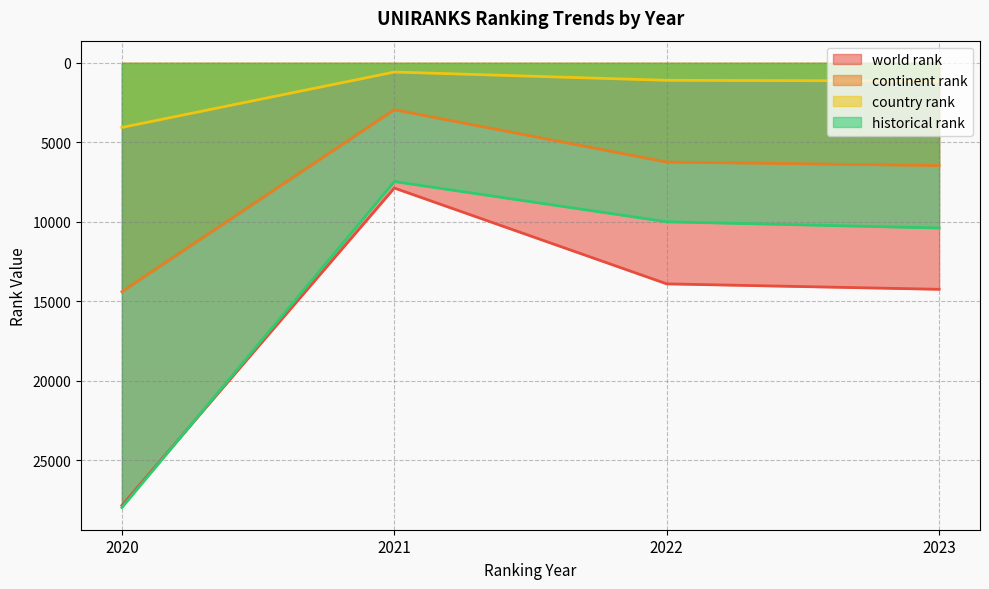

The value of country rank at 2021 is 575.0. True or false?

True